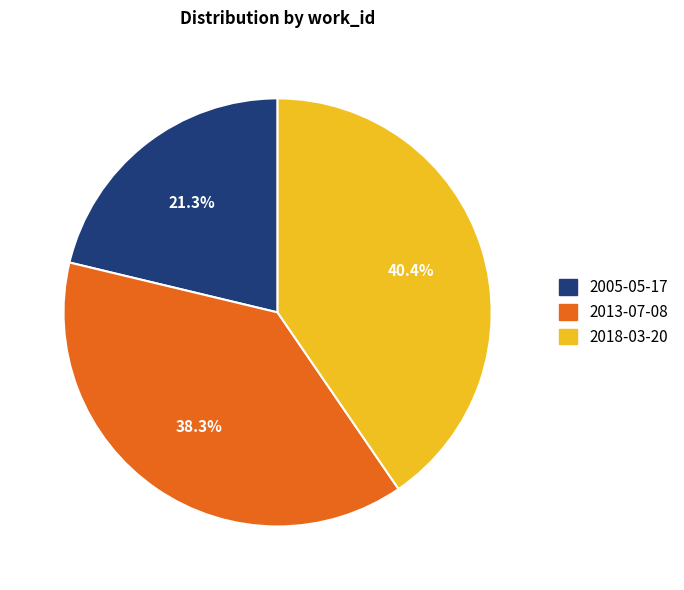

To the nearest percent, what is the difference between the largest and smallest slice percentages?

19%